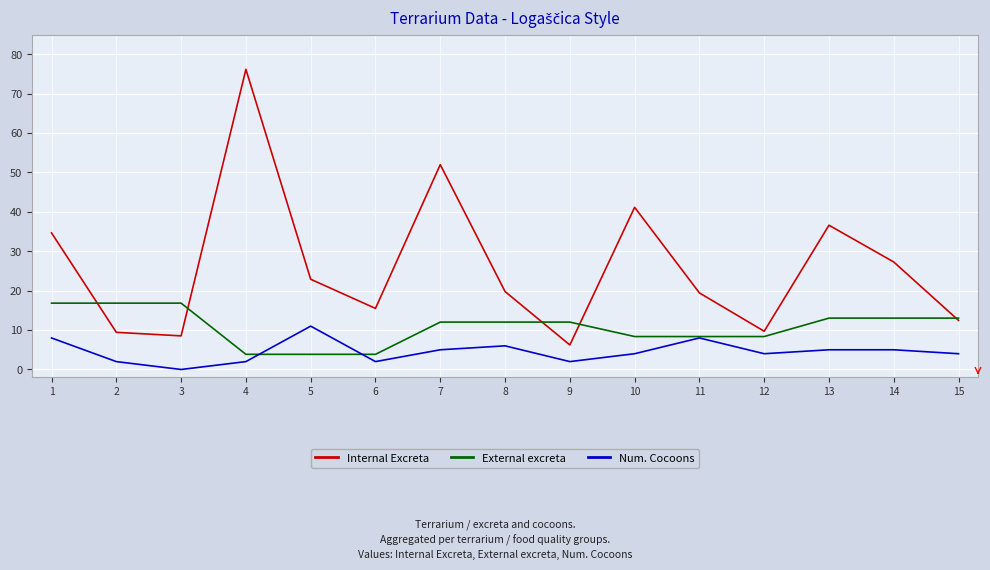

Where is Internal Excreta nearest to the value 41?

10